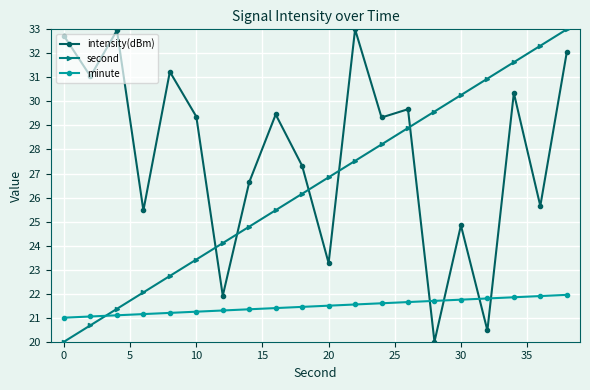

How many lines are shown in the chart?

3